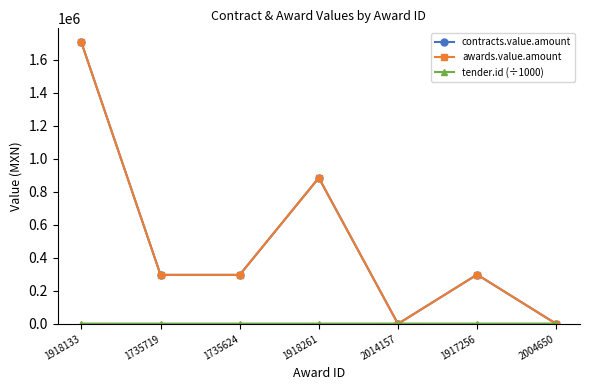

What is the value of the awards.value.amount point at the 6th from the left?

298357.3